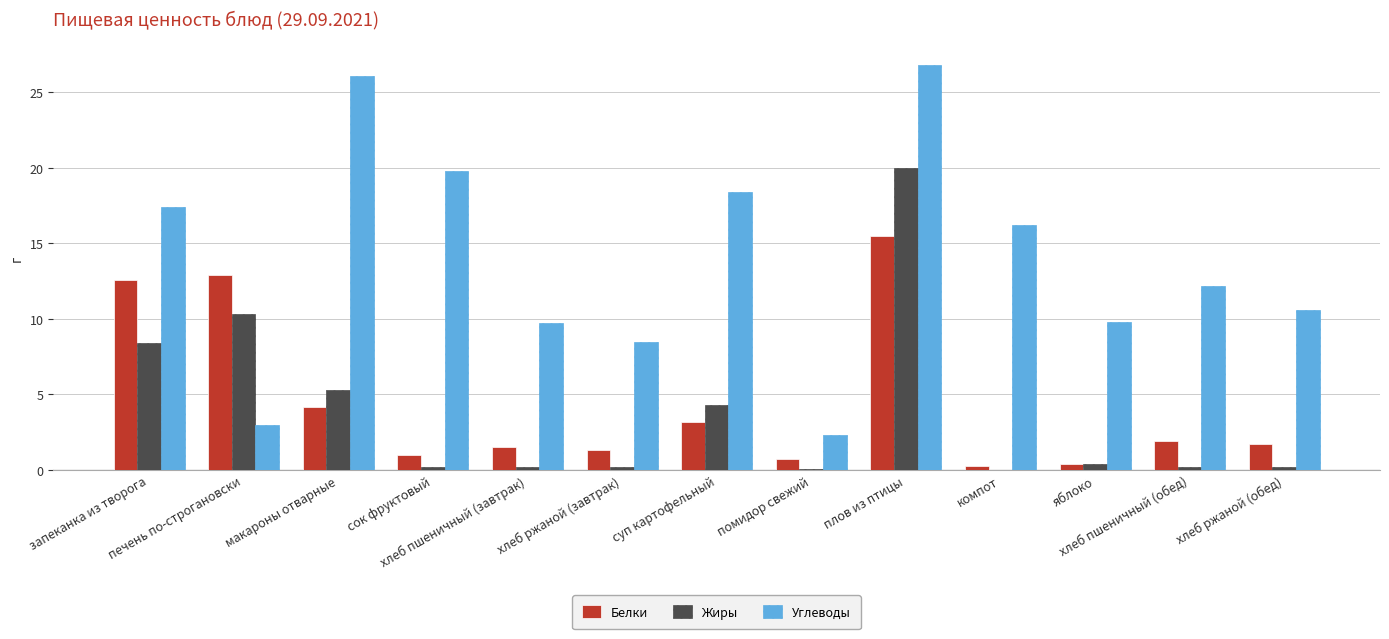

What is the sum of all Углеводы values?

180.8